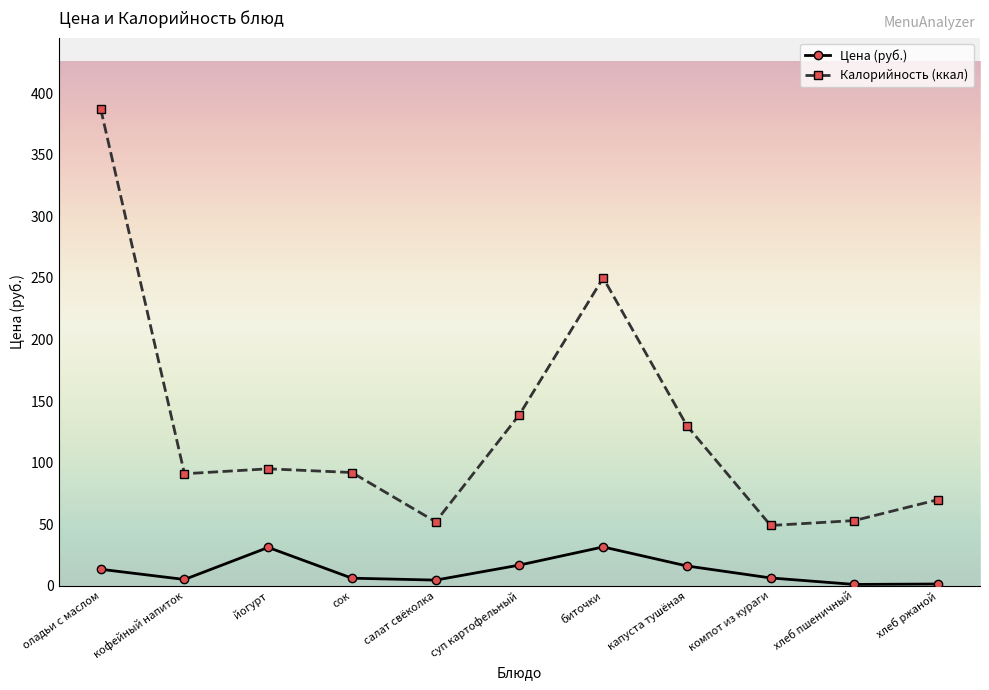

True or false: Цена (руб.) and Калорийность (ккал) cross at least once.

False